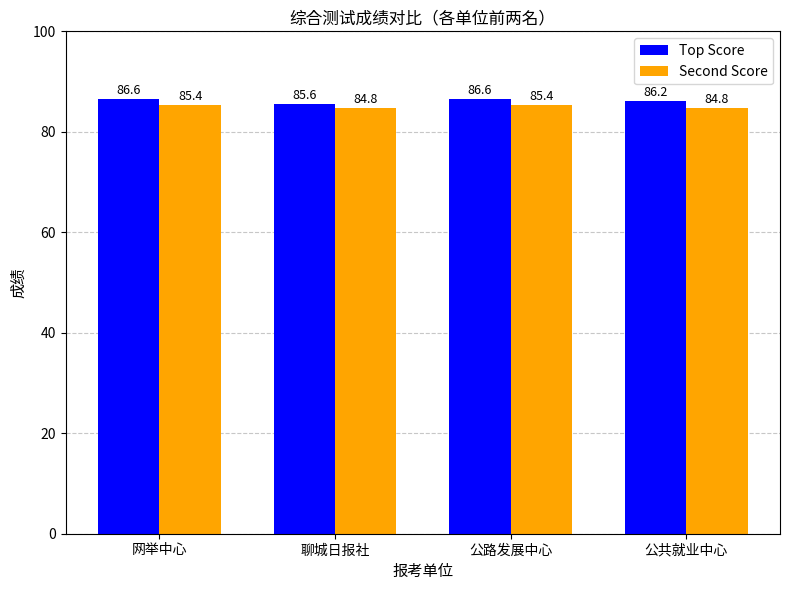

What is the smallest value displayed?

84.8